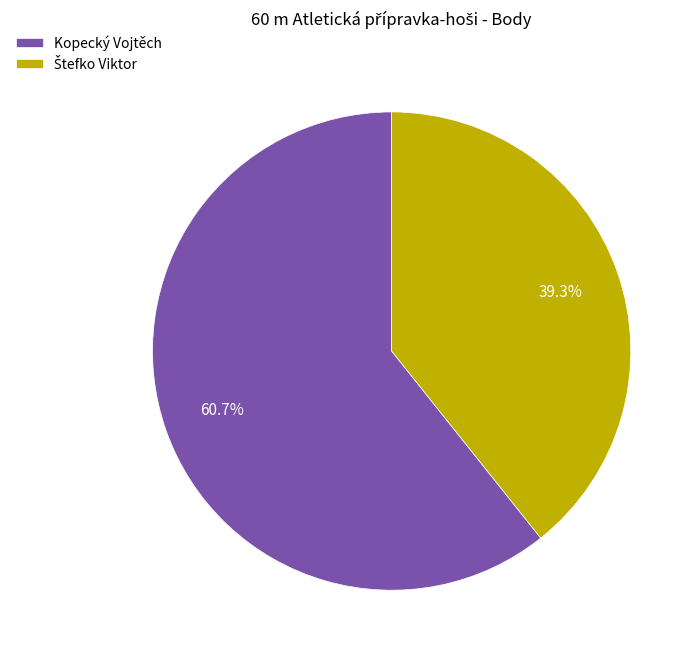

Which slice represents more than half of the pie?

Kopecký Vojtěch